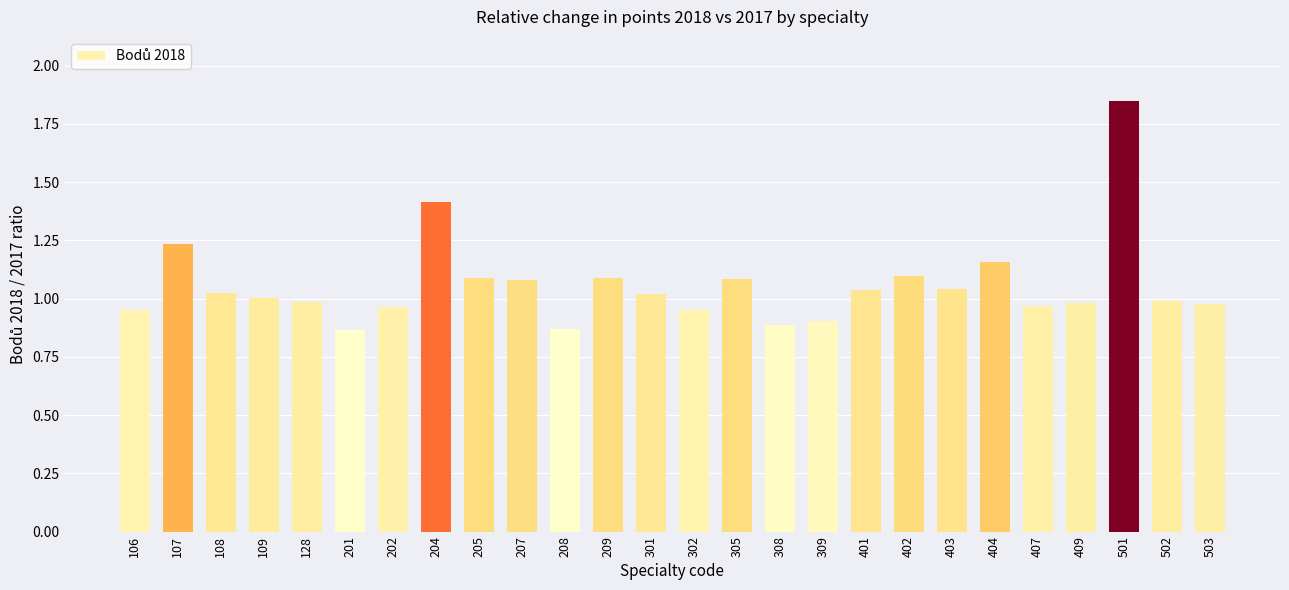

What is the value of the 15th bar from the left?

1.1